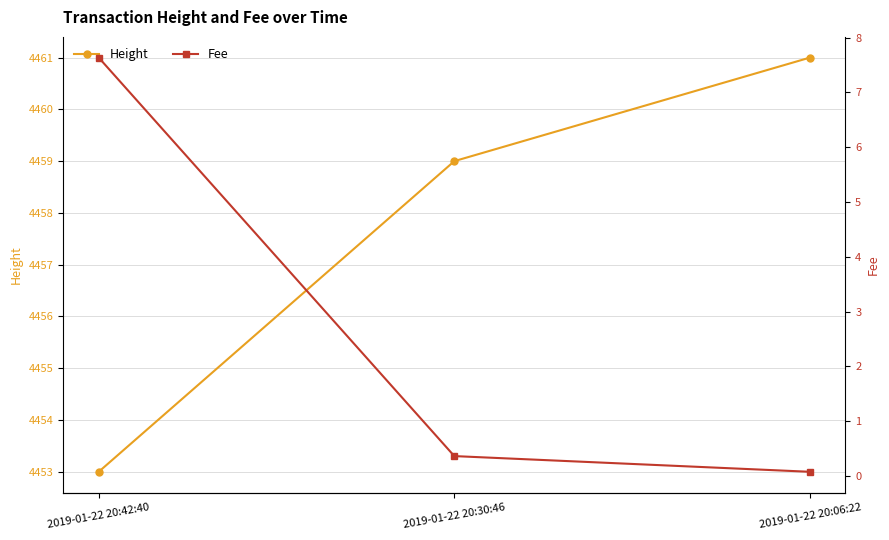

Reading left to right, transcribe all the data shown in this chart.

Height: 4453.0	4459.0	4461.0
Fee: 7.6	0.4	0.1